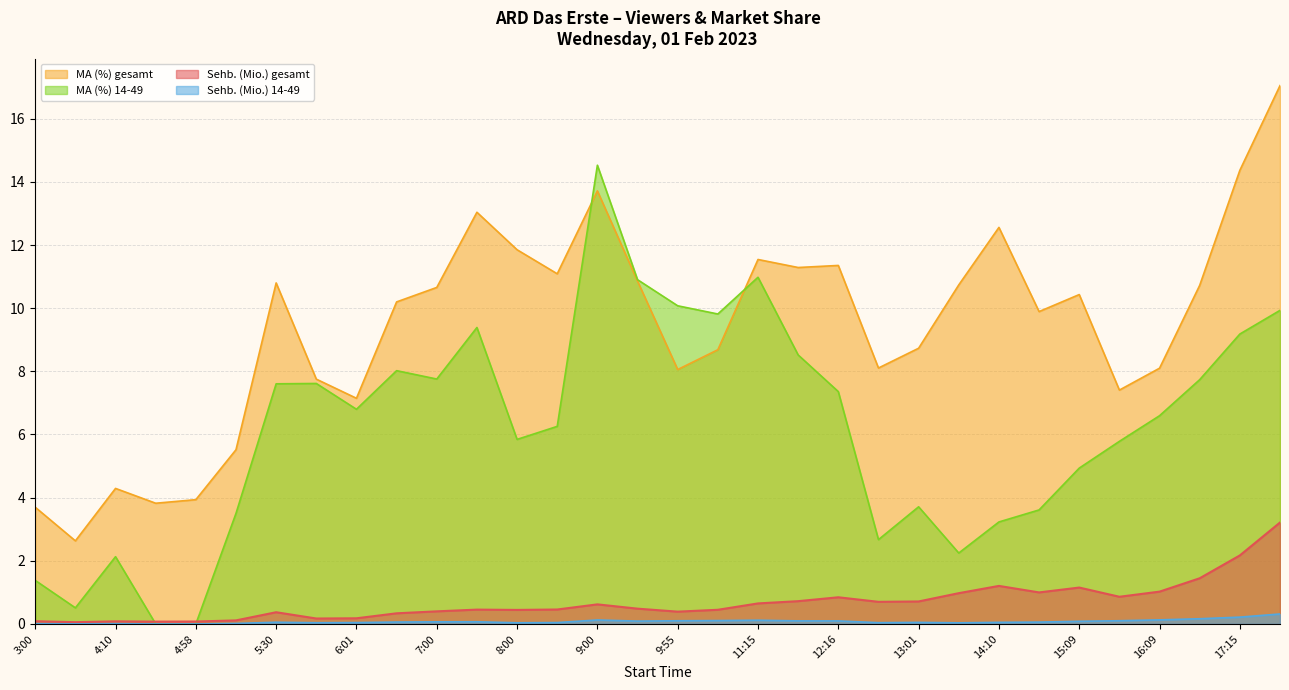

What is the maximum value for MA (%) gesamt?

17.0